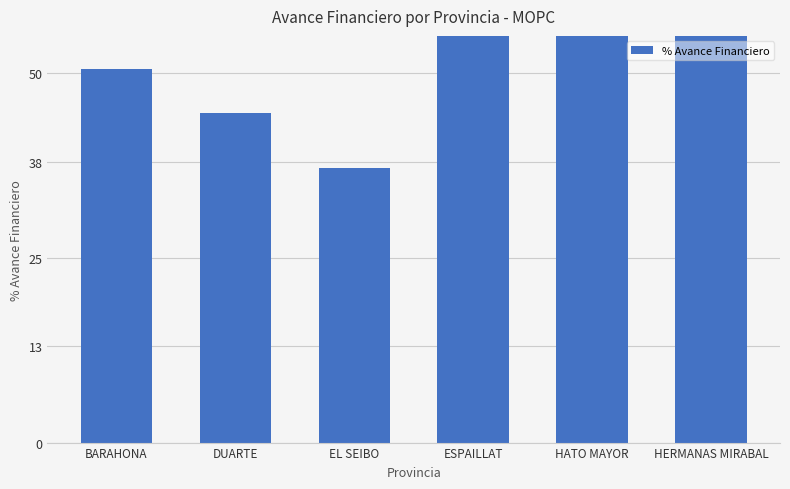

Is it true that the value at DUARTE is 64.7?

False